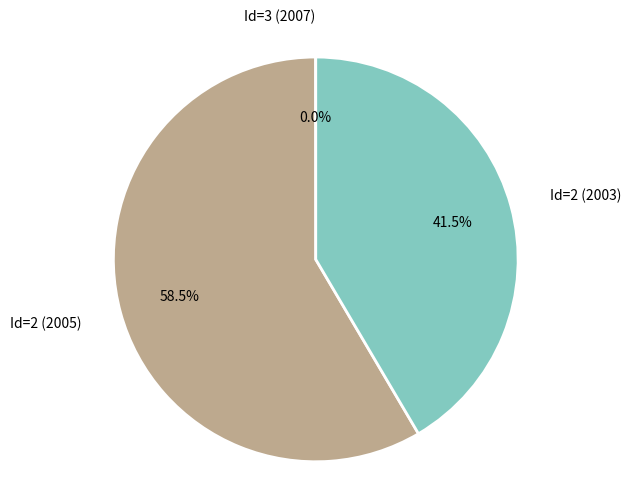

What is the largest slice in the pie chart?

Id=2 (2005)